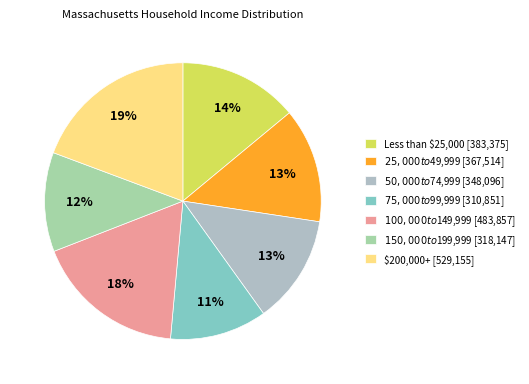

Does $50,000 to $74,999 account for over 50% of the chart?

No